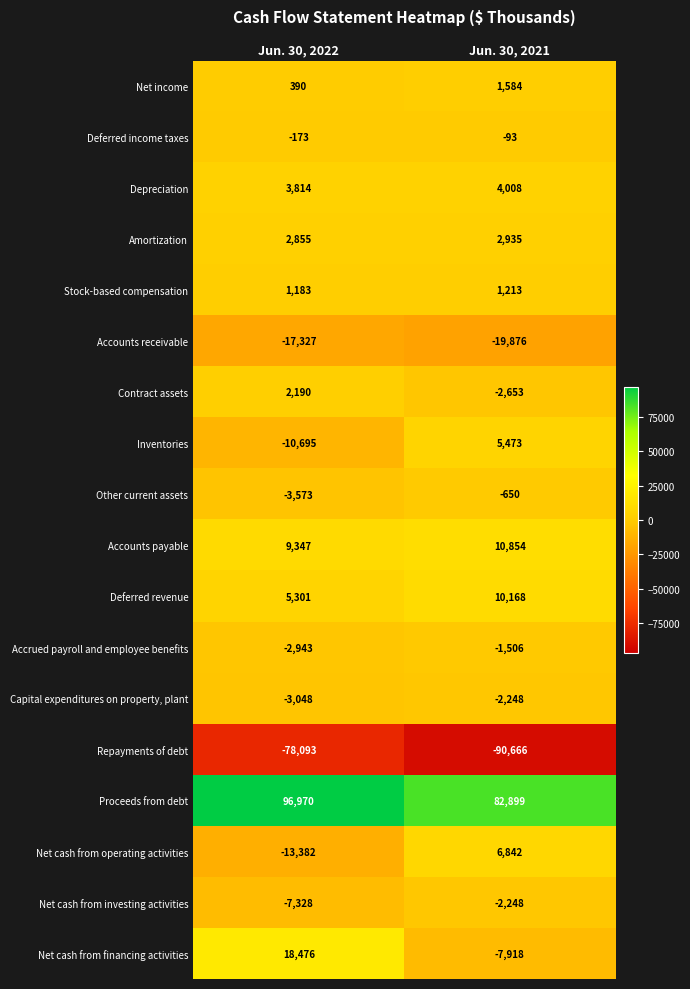

The Accrued payroll and employee benefits series shows -1506 at Jun. 30, 2021. True or false?

True